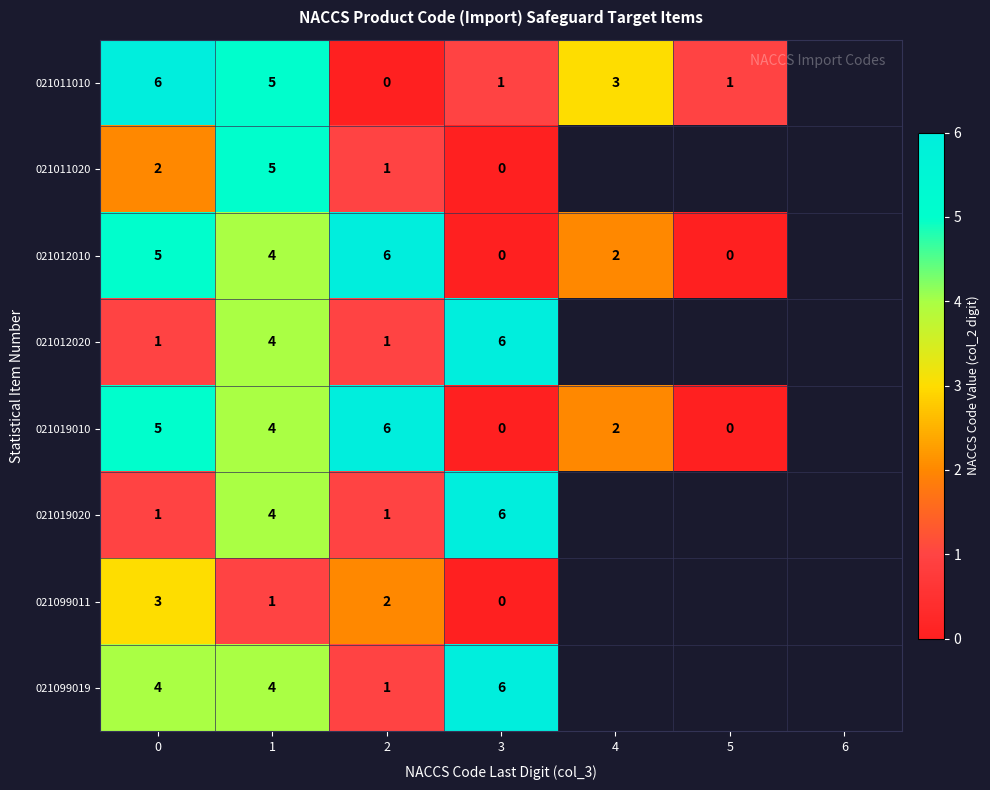

Which series changed the most between 1 and 3?

021011020